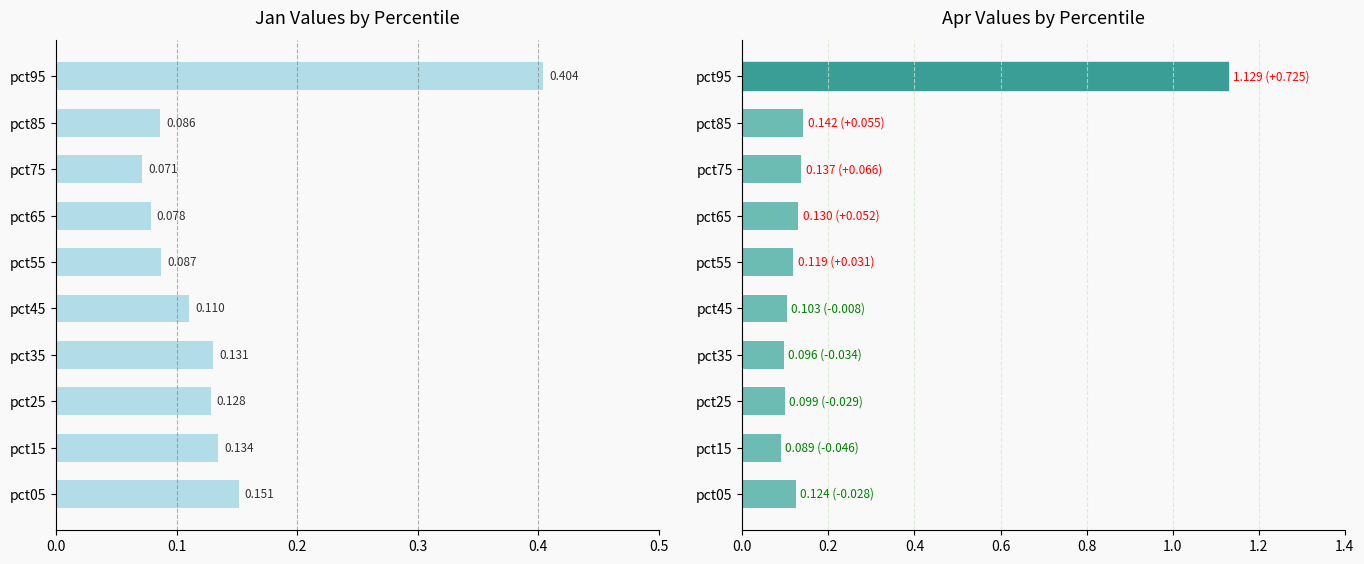

True or false: Apr has a value of 0.1 at pct75.

True